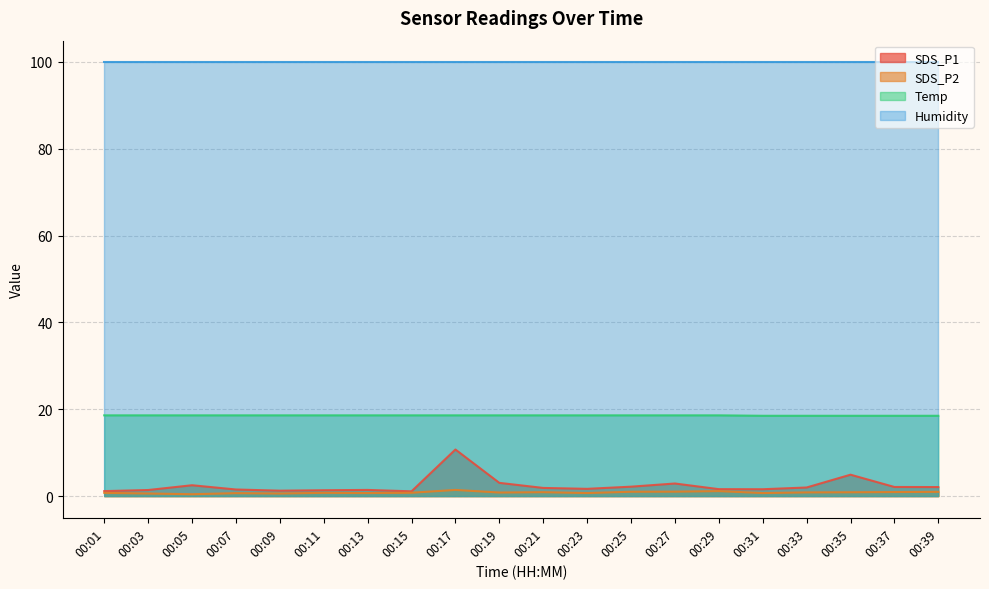

At which category does SDS_P1 reach its first local valley?

00:09